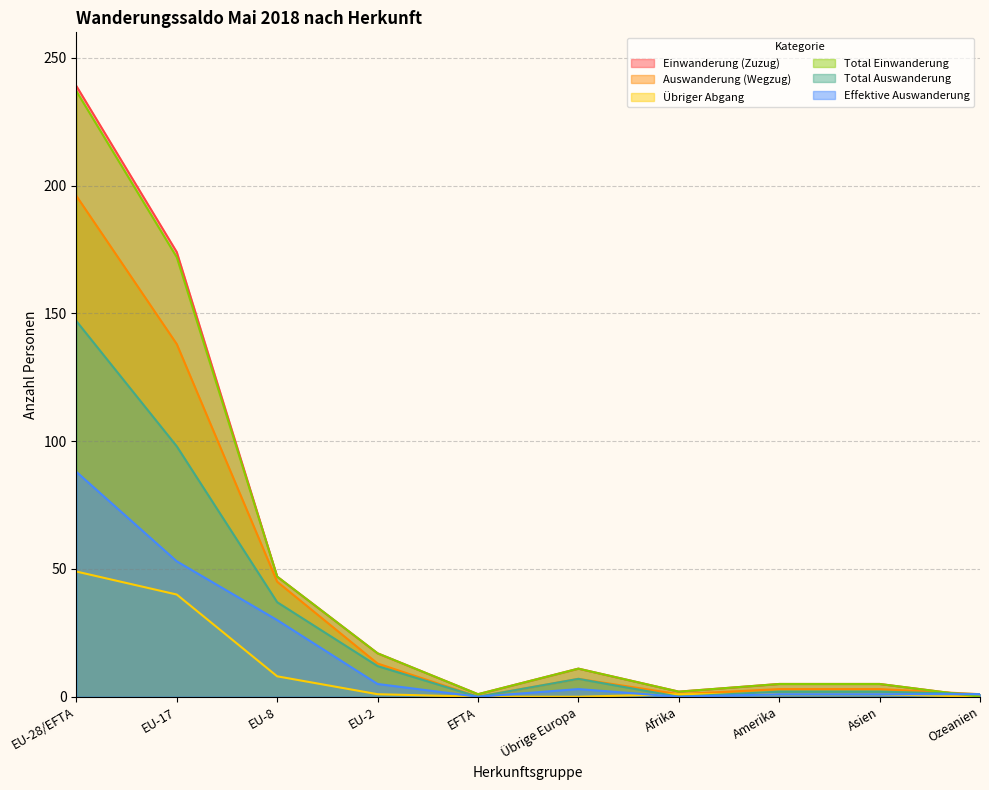

What is the highest value of the Effektive Auswanderung series?

88